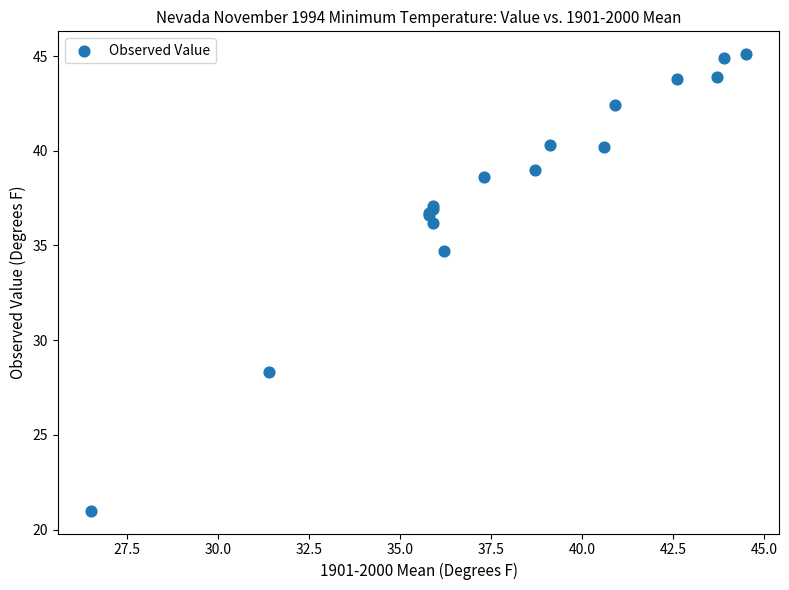

What Y value in the scatter plot is closest to 33?

34.7